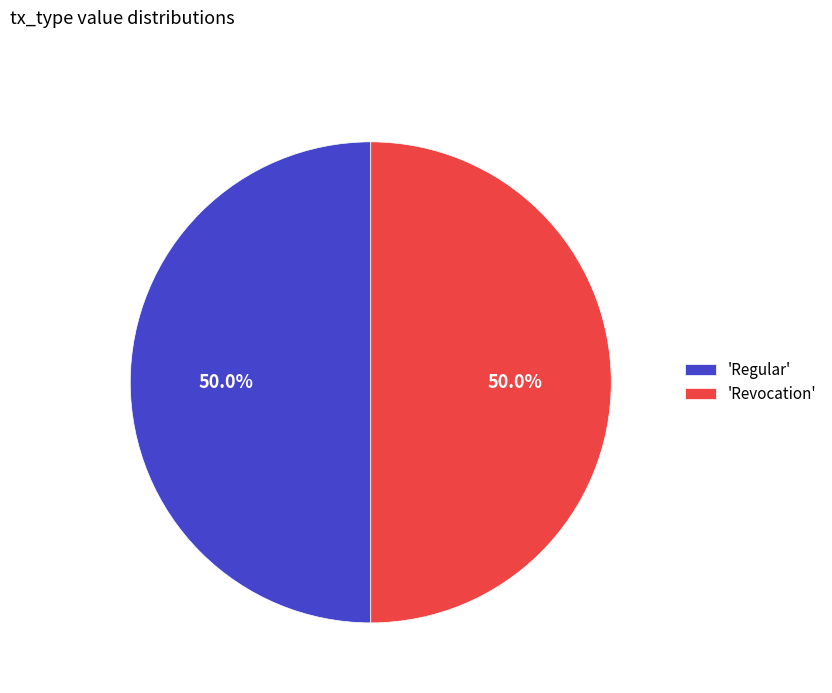

How many segments does this pie chart have?

2